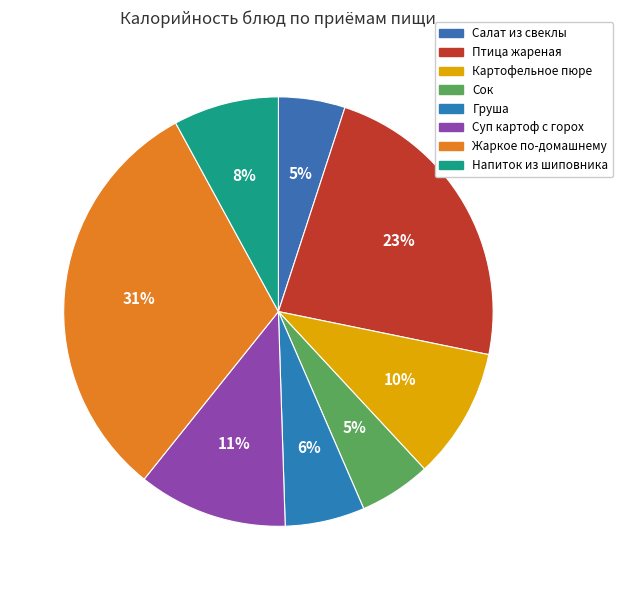

Combined, do Напиток из шиповника and Птица жареная account for over 50%?

No